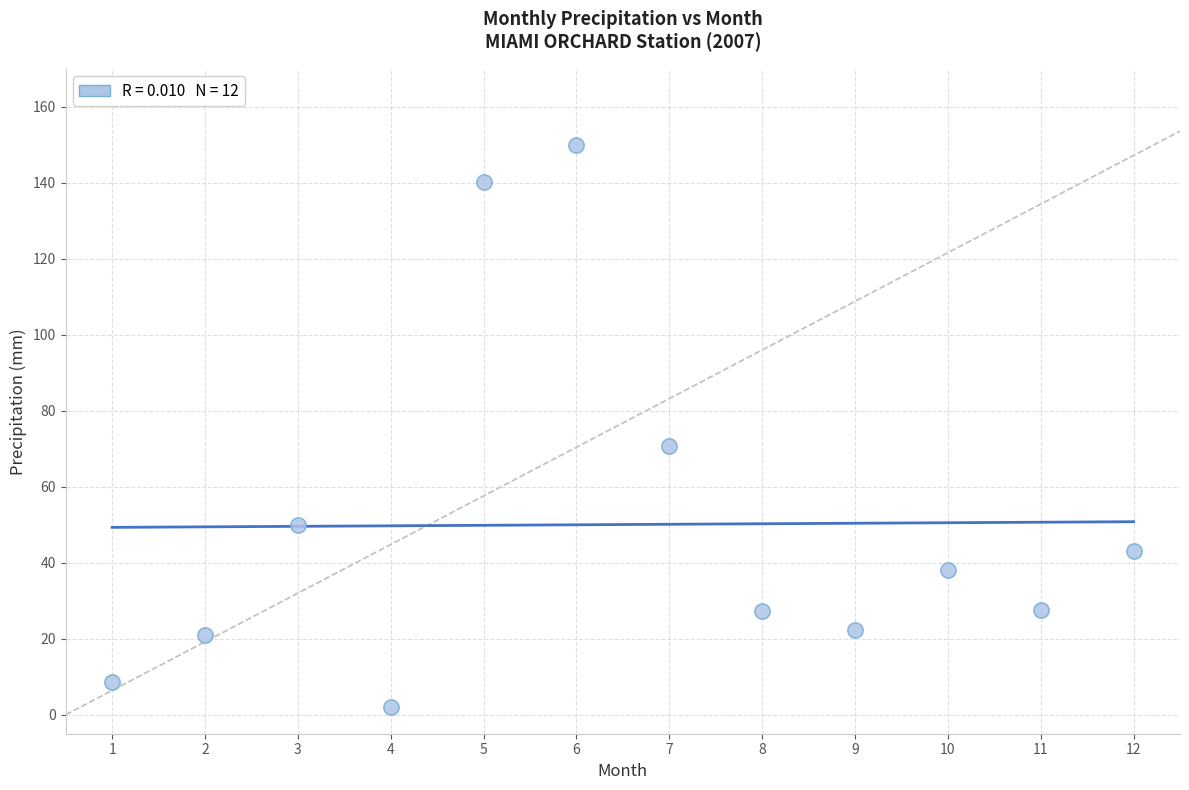

What Y value in the scatter plot is closest to 75?

70.7